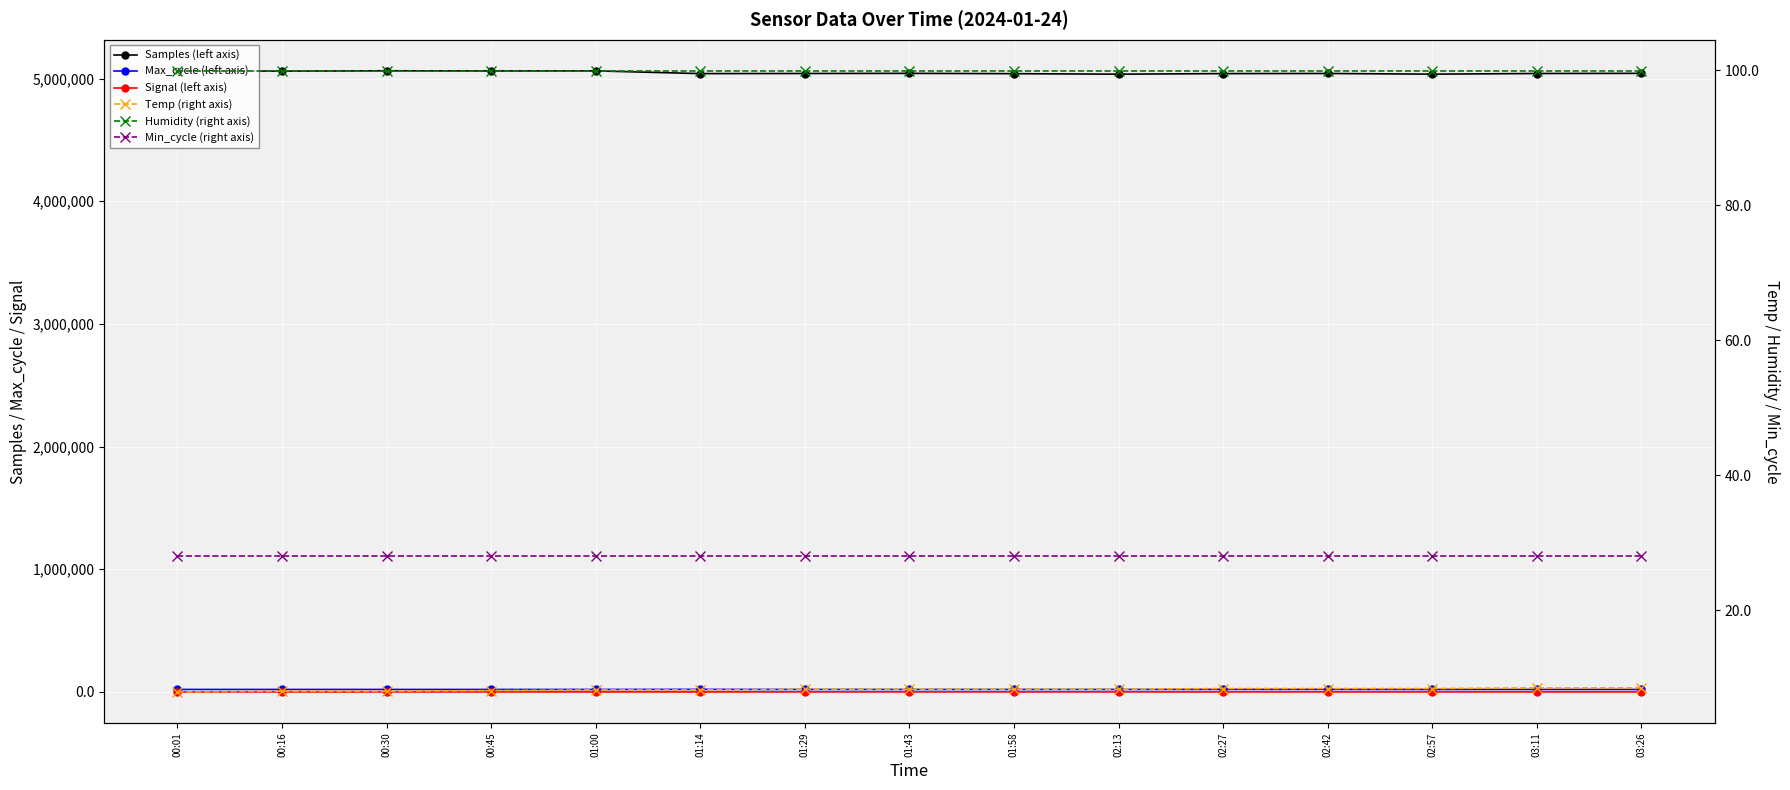

What is the total value across all series at 01:29?

5061235.2